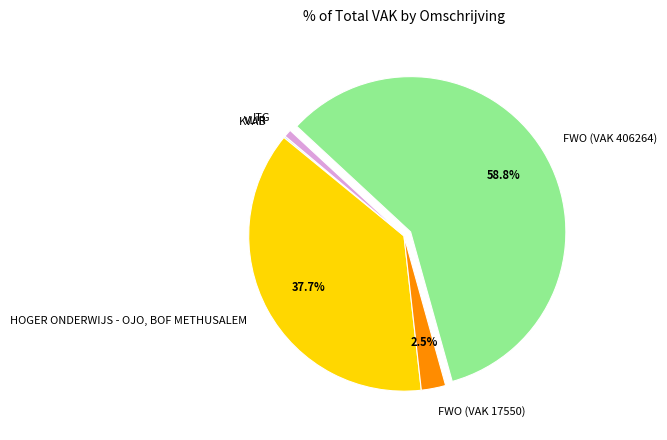

To the nearest percent, what percentage of the pie is HOGER ONDERWIJS - OJO, BOF METHUSALEM?

38%